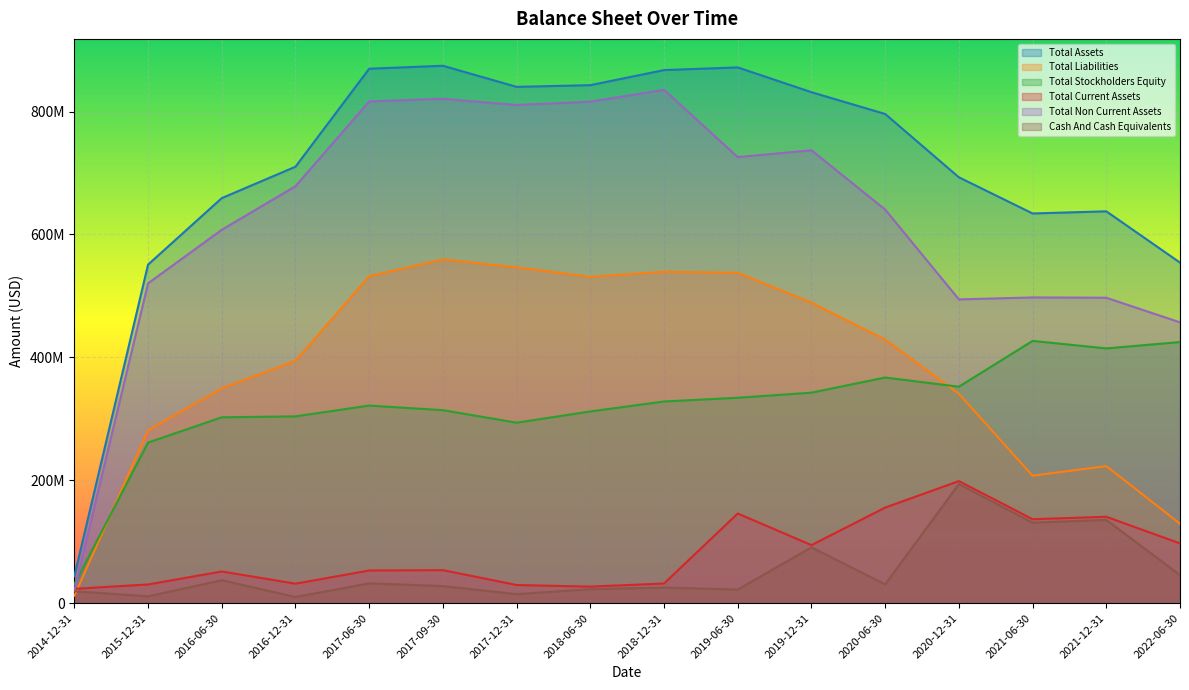

How many data points in Total Liabilities are above 428882000?

7